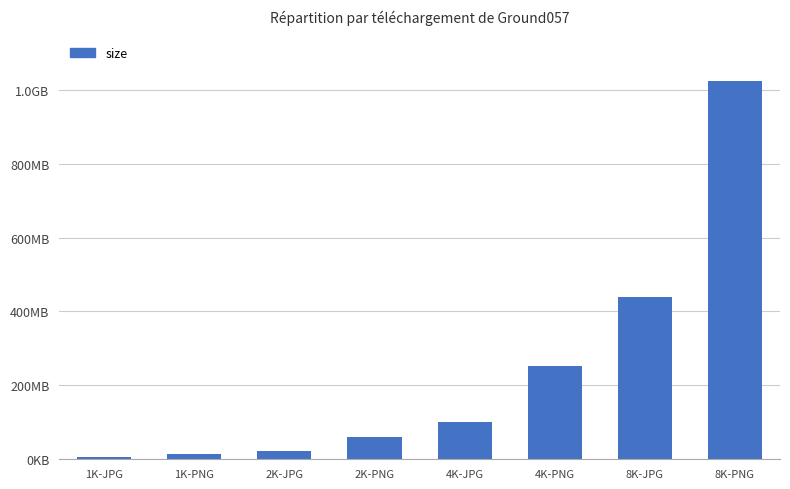

Are the bars horizontal?

No